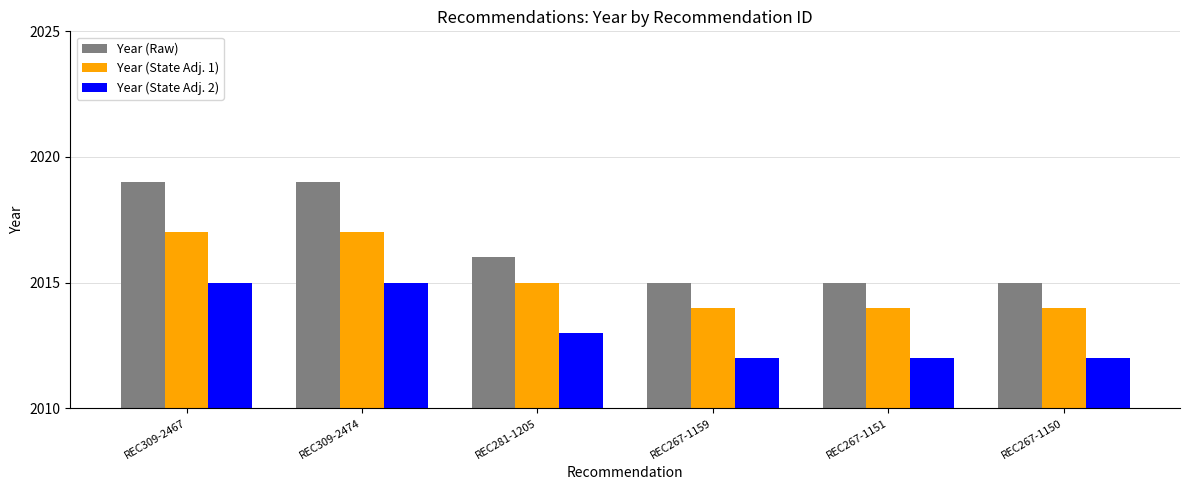

What is the total value across all series at REC267-1151?

6041